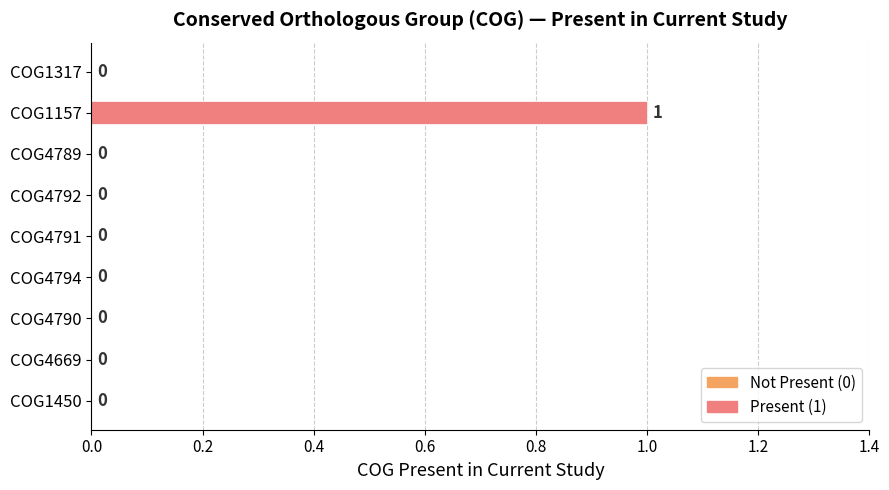

Reading bottom to top, what are all the values shown in this chart?

COG1450=0	COG4669=0	COG4790=0	COG4794=0	COG4791=0	COG4792=0	COG4789=0	COG1157=1	COG1317=0